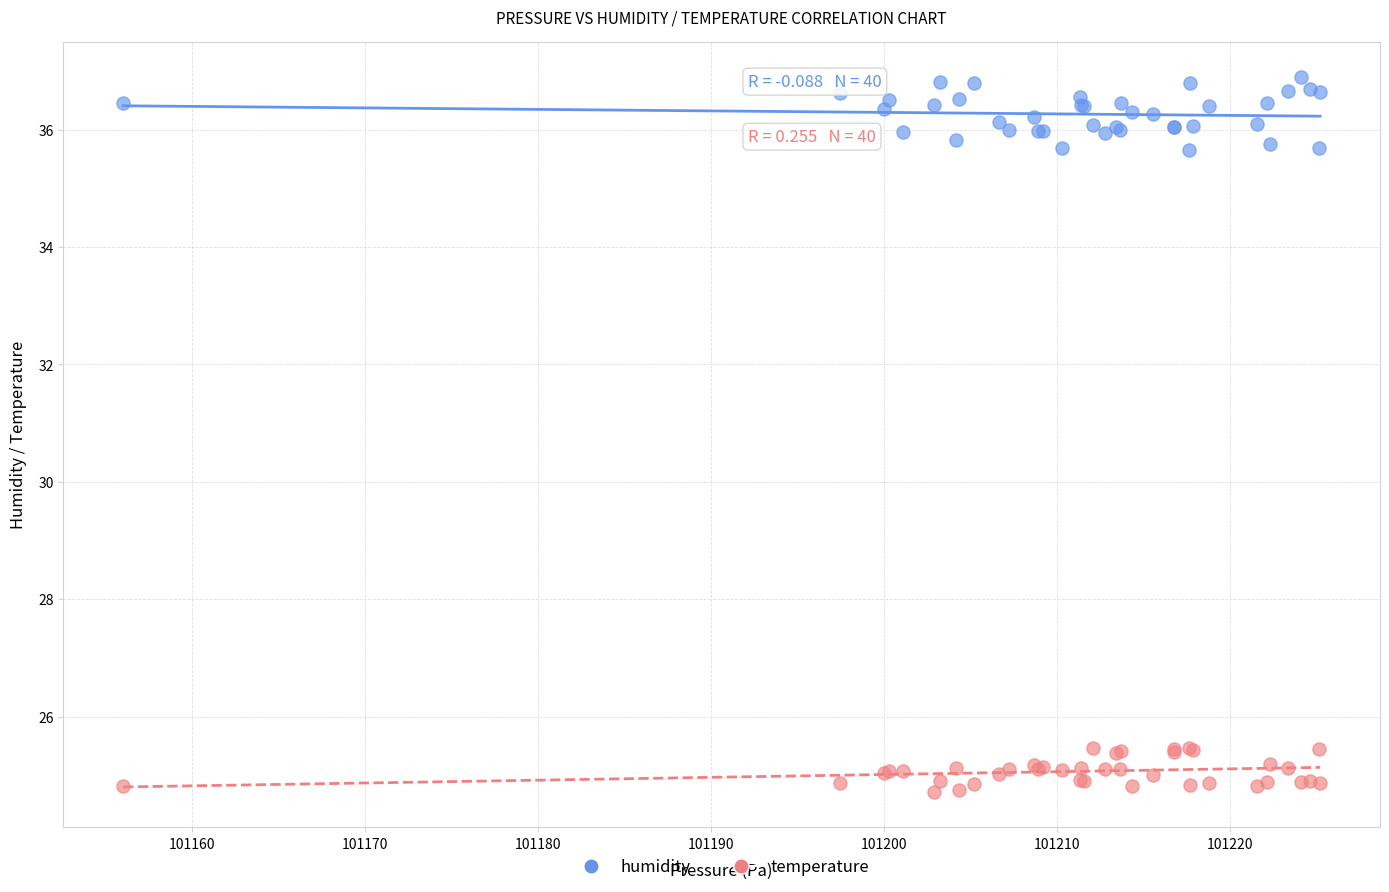

What is the X range (max minus min) for the scatter plot?

69.2